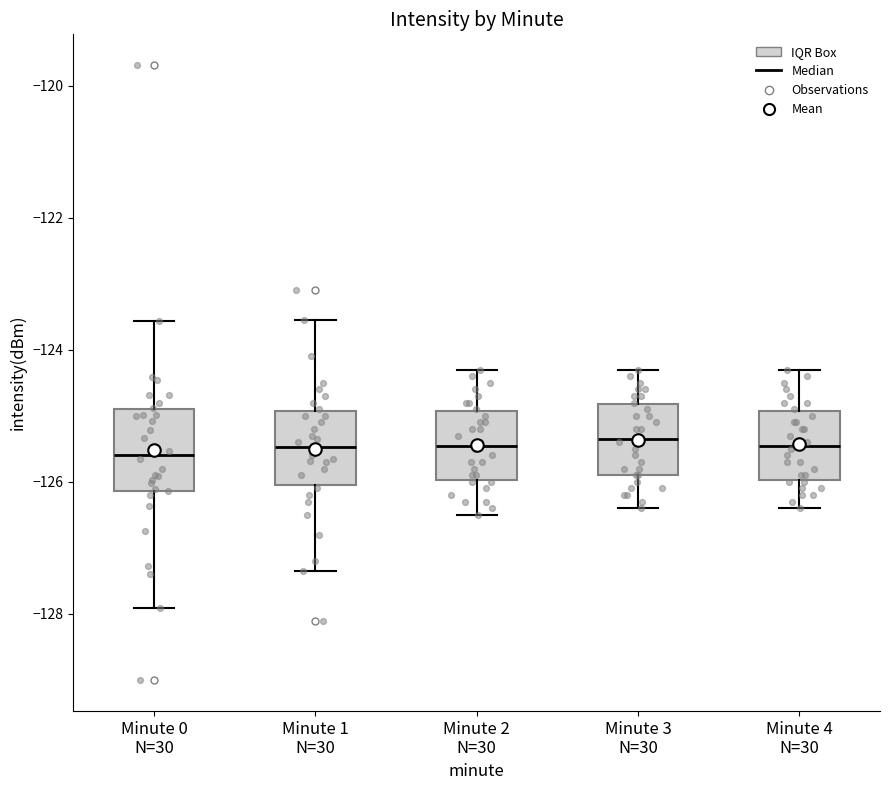

Where is the upper edge of the box for Minute 4 N=30 on the y-axis? The values are not printed on the chart, so give them approximately, as read against the axis.

-125.0